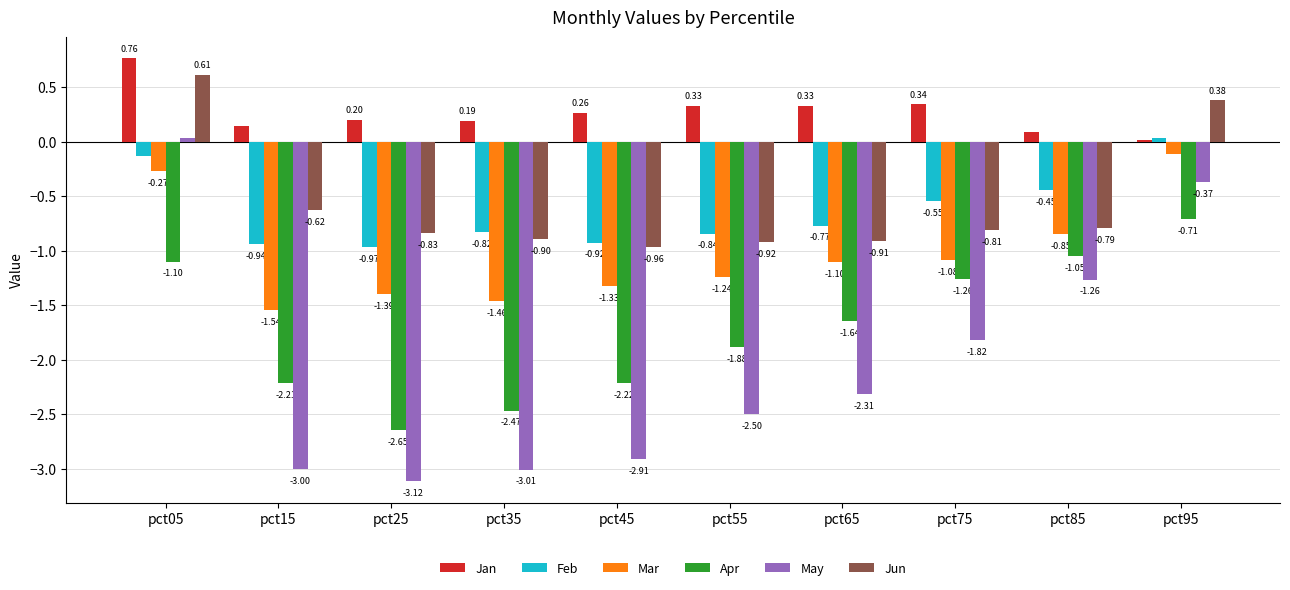

What is the difference between the Jan values at pct75 and pct35?

0.2